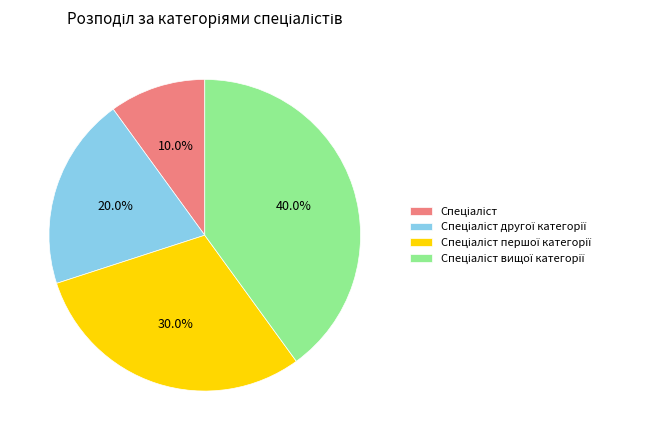

Is there a majority slice in this chart?

No